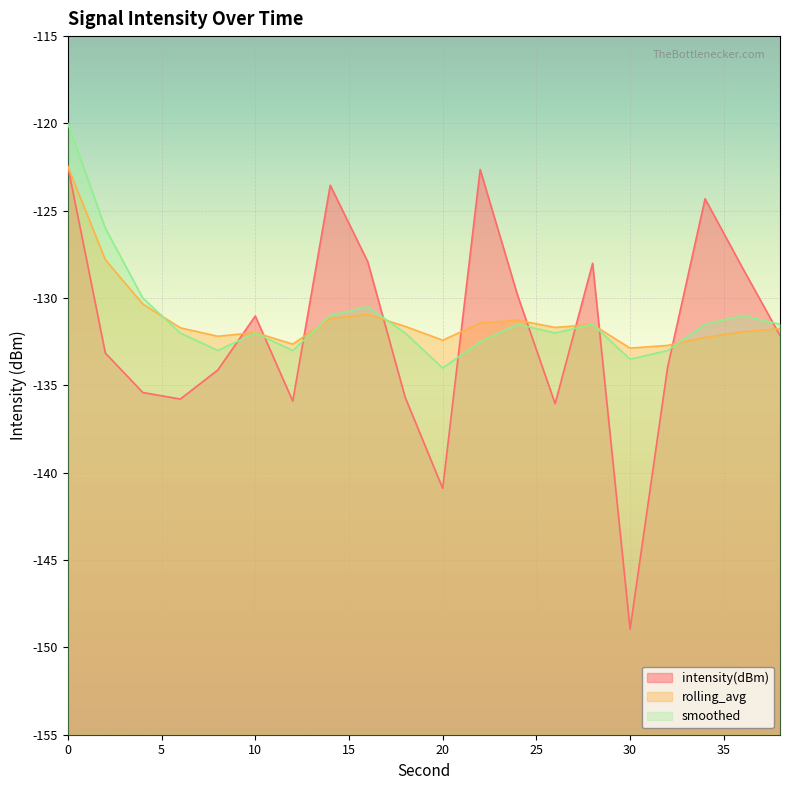

Reading right to left, what are all the values shown in this chart?

intensity(dBm): 38=-132.1	36=-128.3	34=-124.3	32=-134.0	30=-149.0	28=-128.0	26=-136.0	24=-129.9	22=-122.6	20=-140.9	18=-135.7	16=-127.9	14=-123.5	12=-135.9	10=-131.0	8=-134.1	6=-135.8	4=-135.4	2=-133.1	0=-122.5
rolling_avg: 38=-131.8	36=-131.9	34=-132.2	32=-132.7	30=-132.9	28=-131.5	26=-131.7	24=-131.3	22=-131.4	20=-132.4	18=-131.6	16=-130.9	14=-131.2	12=-132.6	10=-132.0	8=-132.2	6=-131.7	4=-130.3	2=-127.8	0=-122.5
smoothed: 38=-131.5	36=-131.0	34=-131.5	32=-133.0	30=-133.5	28=-131.5	26=-132.0	24=-131.5	22=-132.5	20=-134.0	18=-132.0	16=-130.5	14=-131.0	12=-133.0	10=-132.0	8=-133.0	6=-132.0	4=-130.0	2=-126.0	0=-120.0